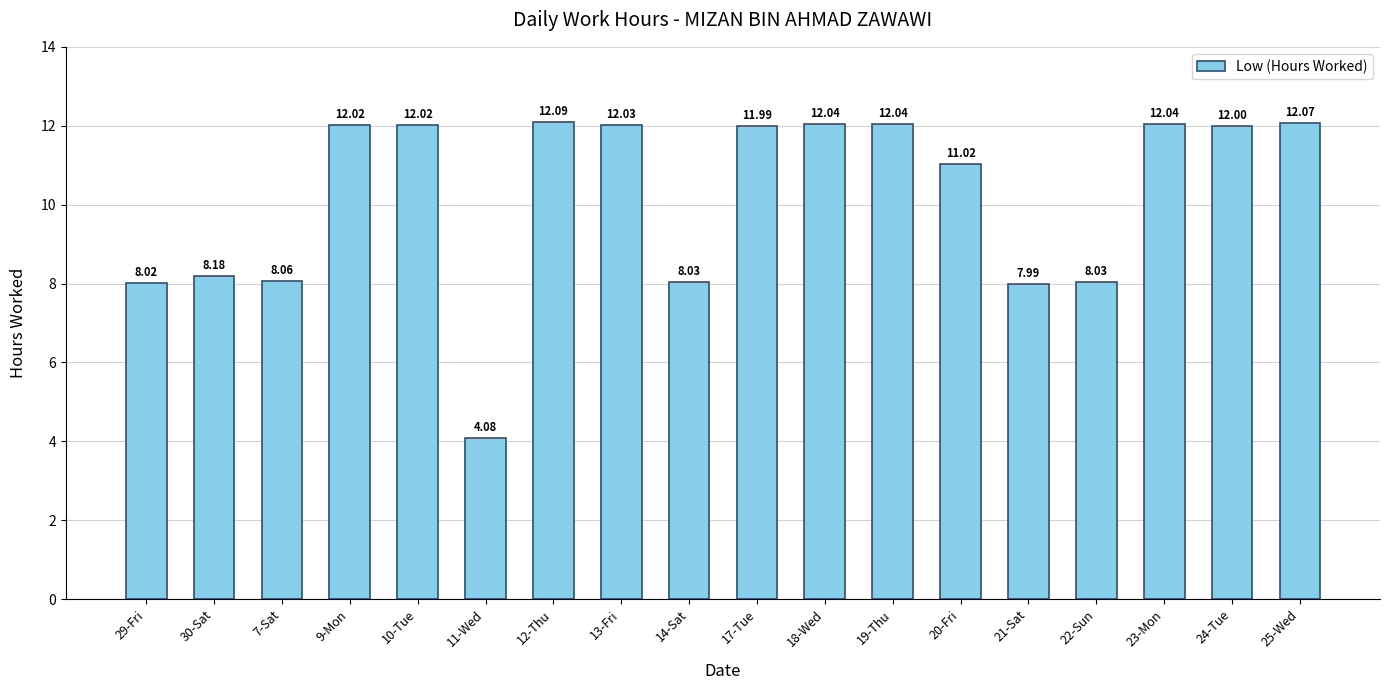

What is the maximum value shown in the chart?

12.1